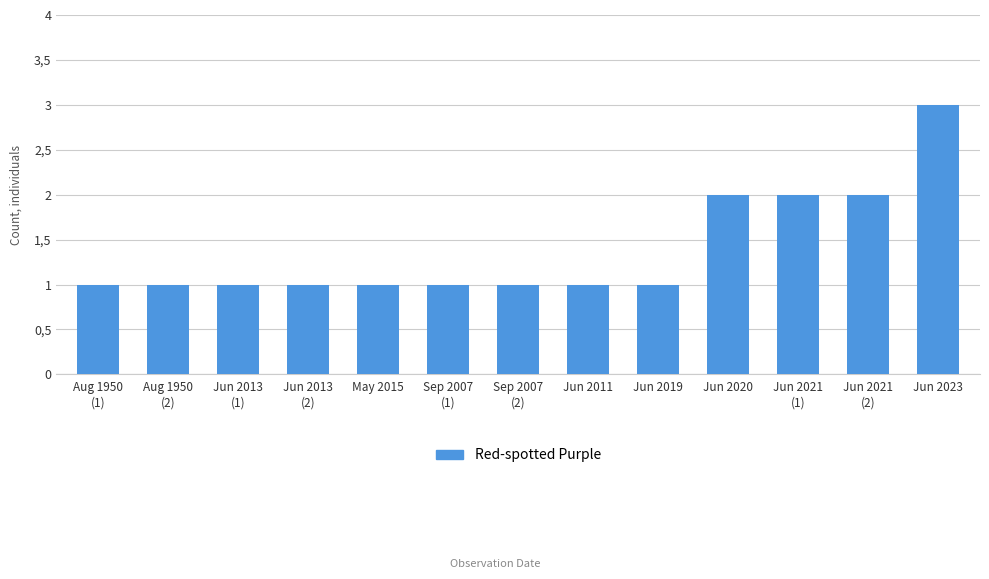

What is the change in value from Jun 2013
(2) to Jun 2023?

+2